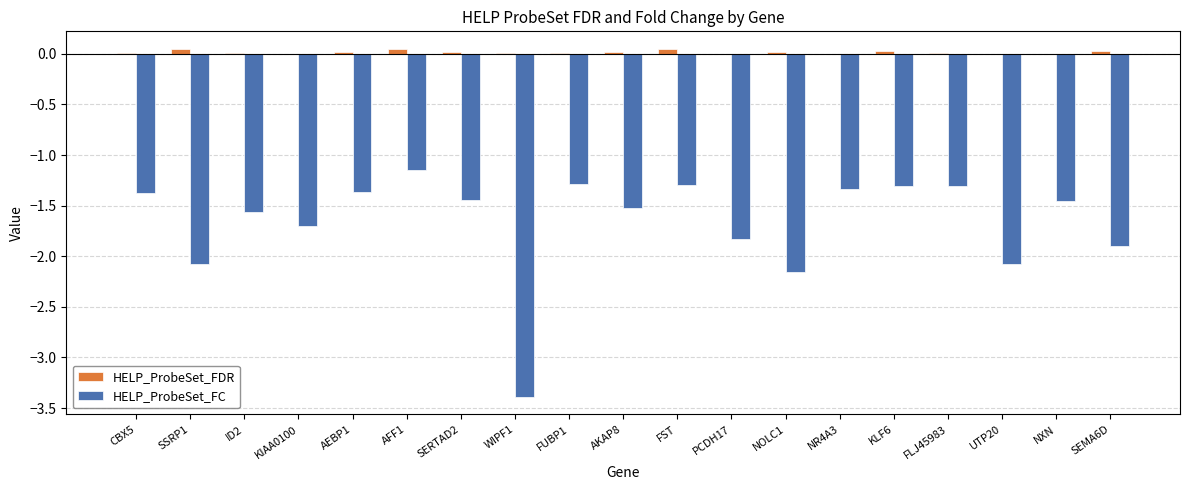

True or false: HELP_ProbeSet_FDR has a value of 0.0 at CBX5.

True